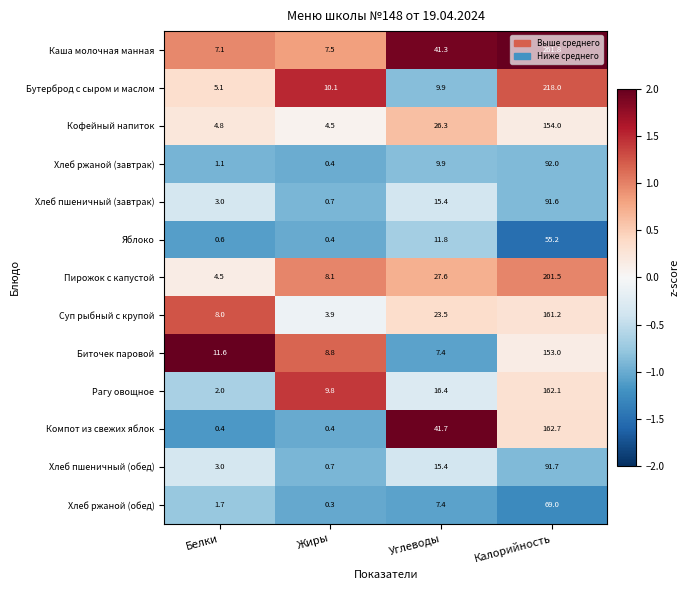

Which series has the largest total across all categories?

Каша молочная манная